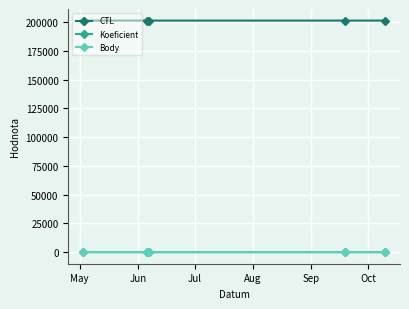

At how many categories does at least one series exceed 76700?

5